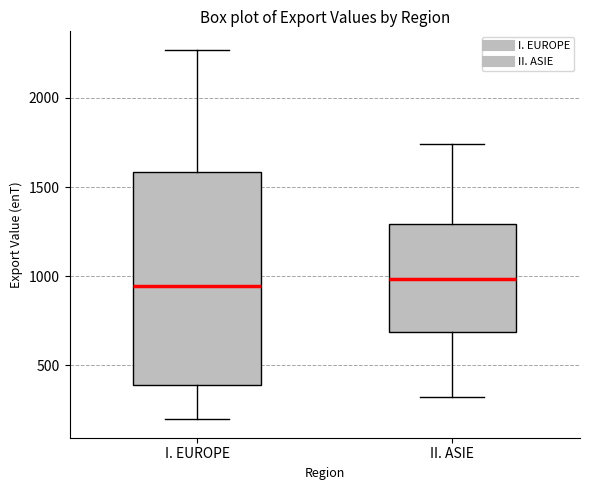

Where does the median line of the box for II. ASIE sit on the y-axis? The values are not printed on the chart, so give them approximately, as read against the axis.

1000